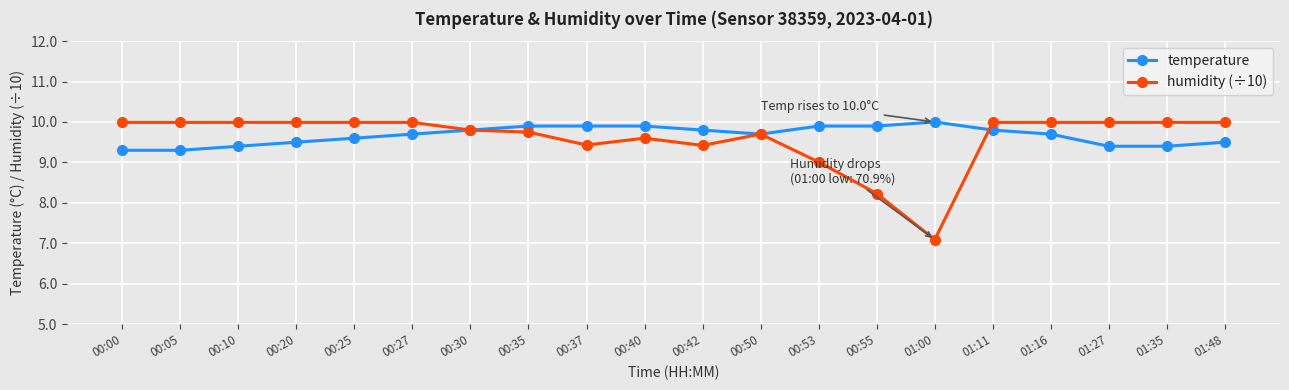

What is the difference between the highest and lowest values at 01:48?

0.5